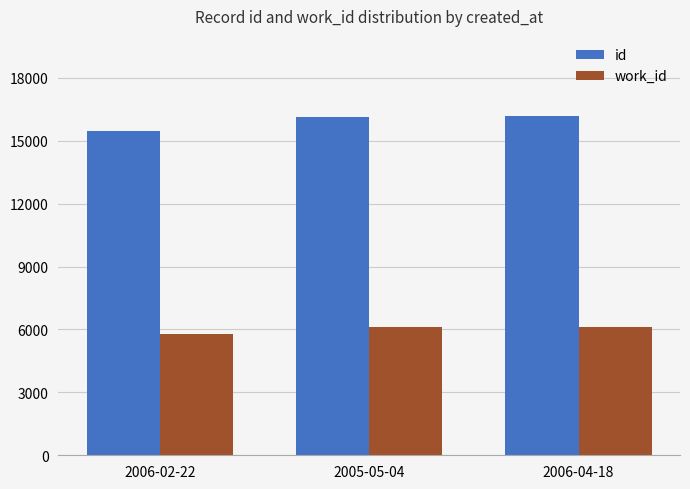

What position from the left is 2006-02-22?

1